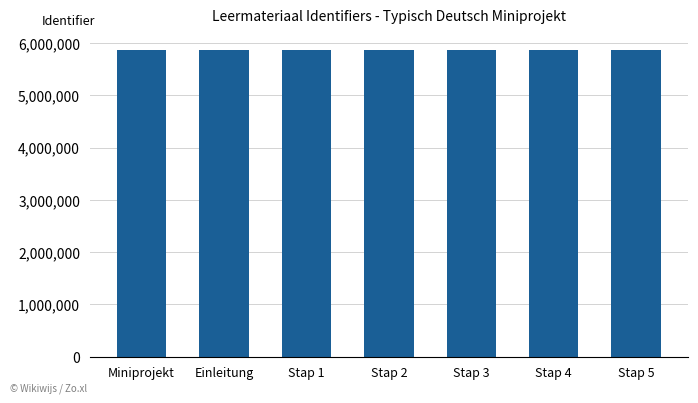

What is the maximum value shown in the chart?

5870001